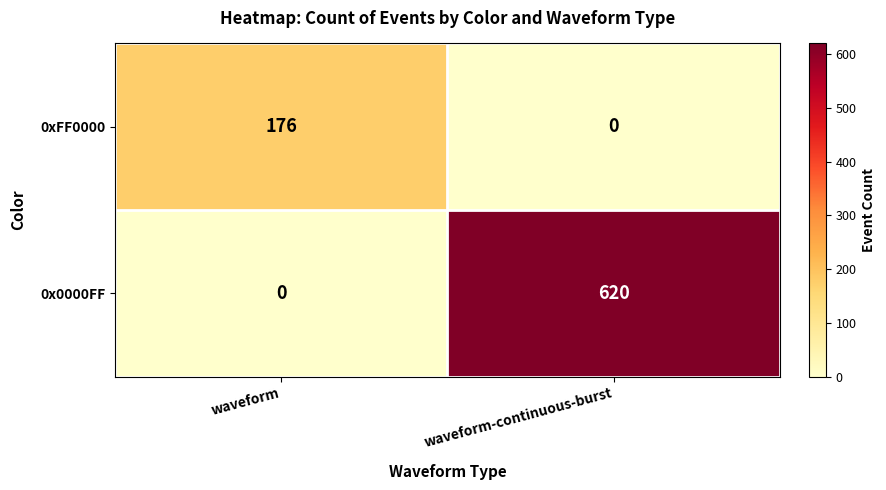

Rank the categories by 0x0000FF value from highest to lowest.

waveform-continuous-burst, waveform